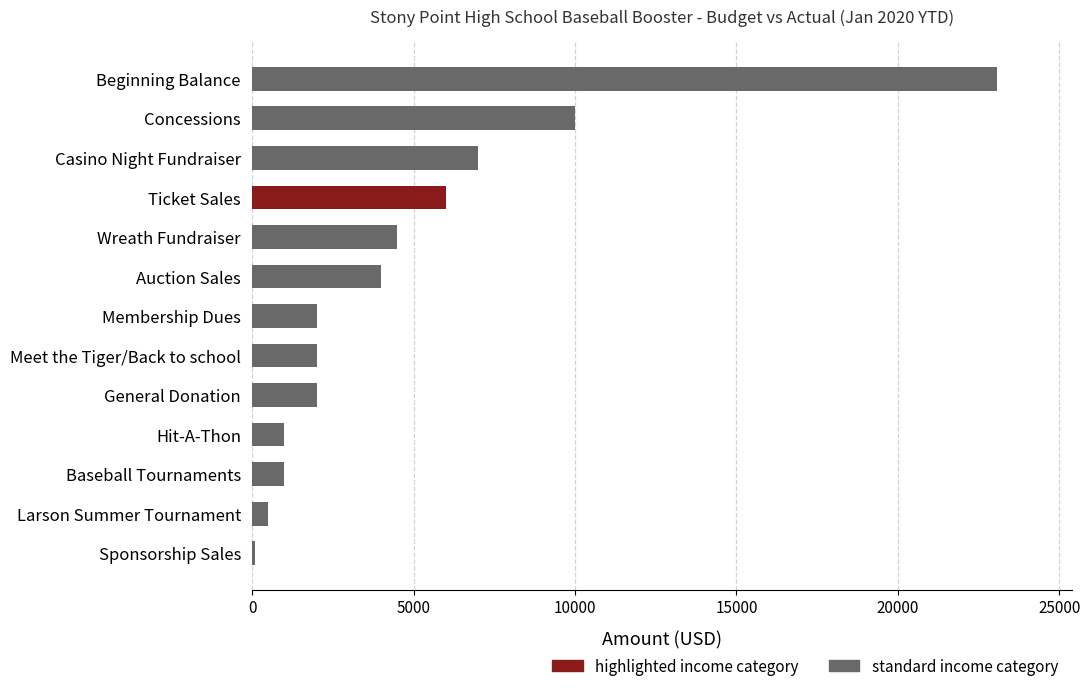

What is the average value?

4859.8